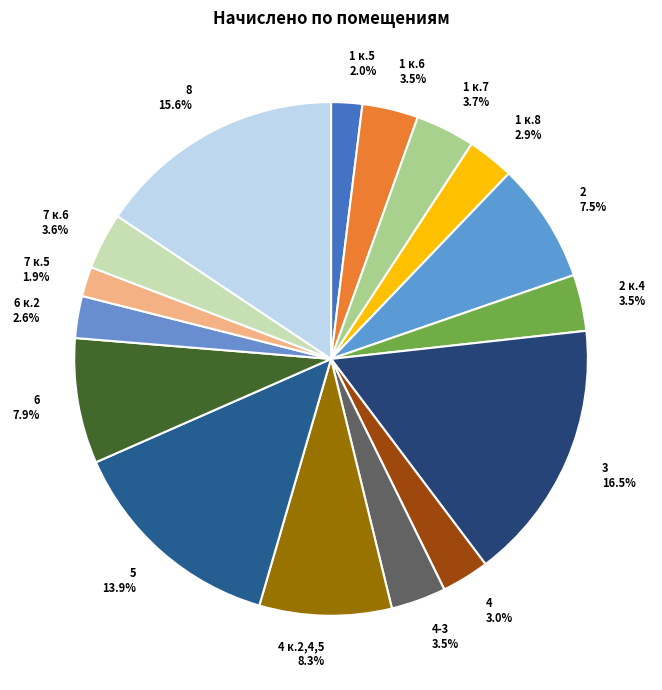

Combined, do 8 and 7 к.6 account for over 50%?

No